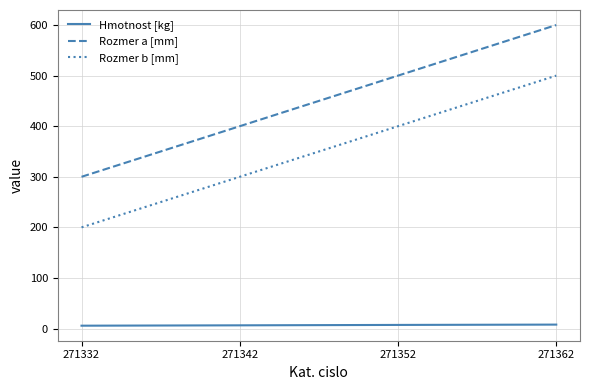

Rank the series by their average value, from highest to lowest.

Rozmer a [mm], Rozmer b [mm], Hmotnost [kg]